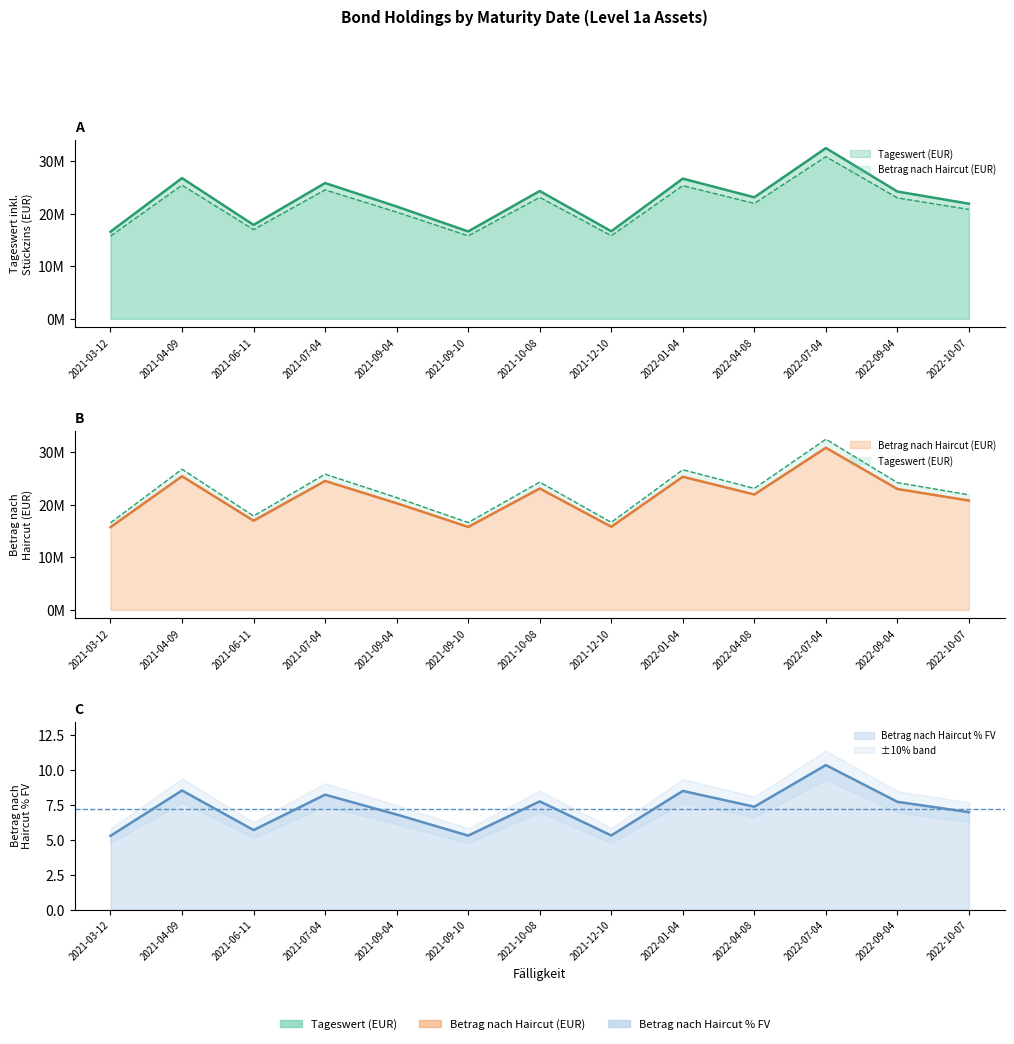

Where does the Betrag nach Haircut % FV series first go above 21990093?

2021-04-09